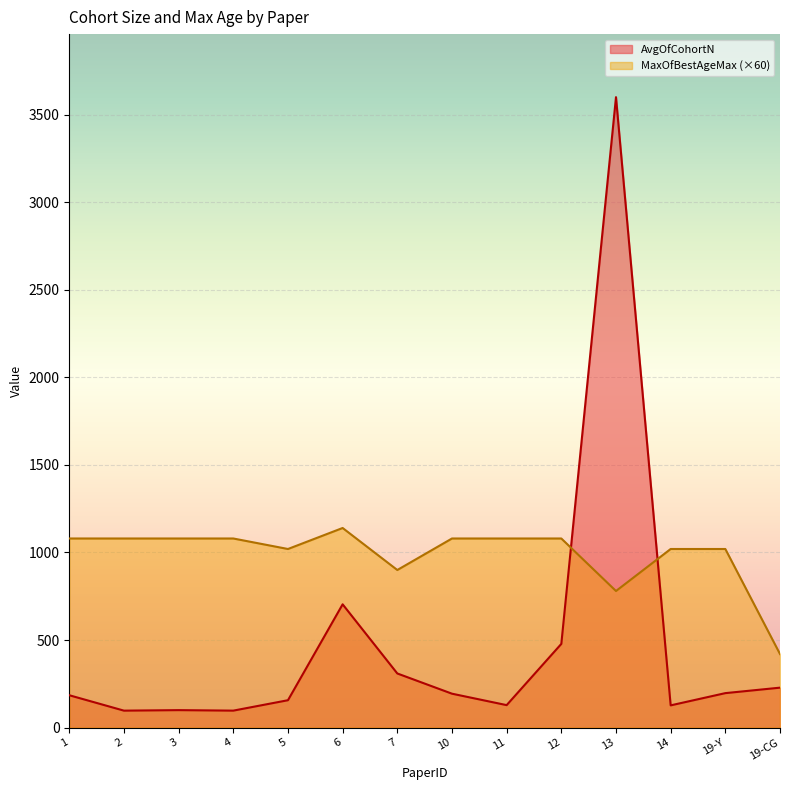

Between 11 and 12, which series saw the biggest shift?

AvgOfCohortN